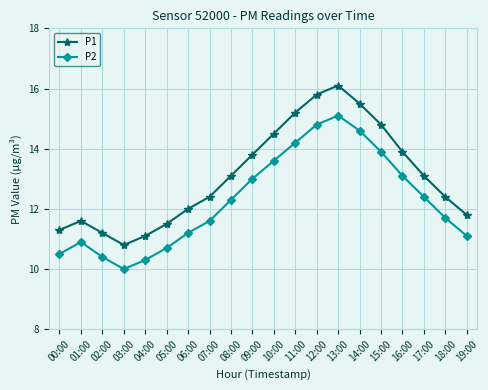

Is the value of P2 at 09:00 greater than the value of P1 at 12:00?

No